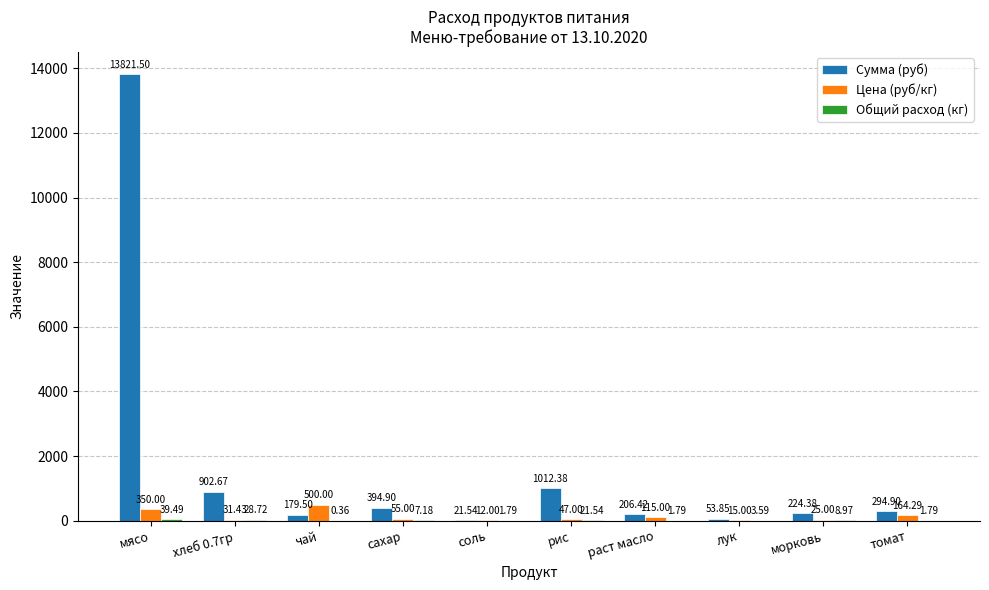

At which category does the chart reach its peak across all series?

мясо